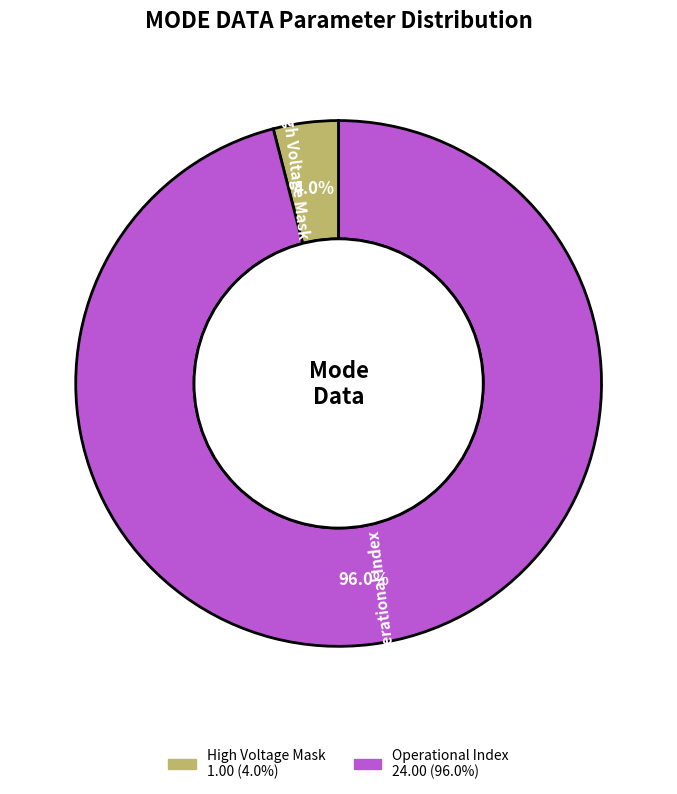

Does any single category account for the majority?

Yes